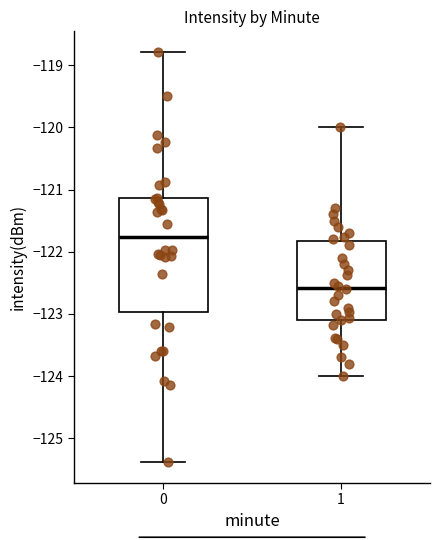

Which box has the lowest median line?

1